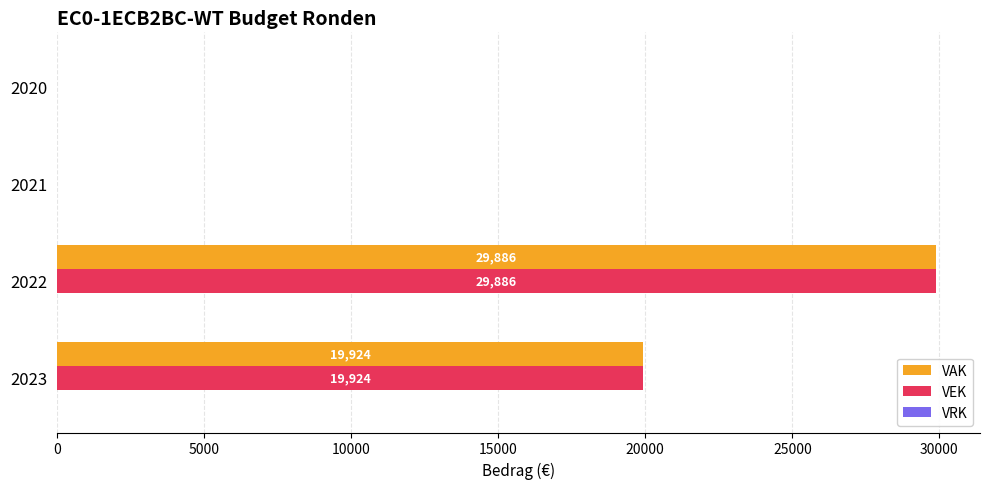

At which category is the sum across all series the highest?

2022